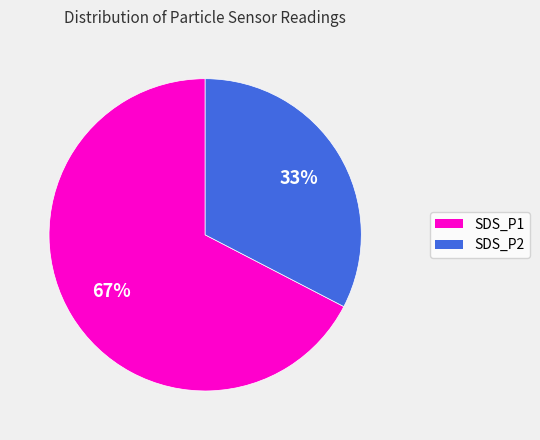

Do SDS_P2 and SDS_P1 together represent more than half of the pie?

Yes